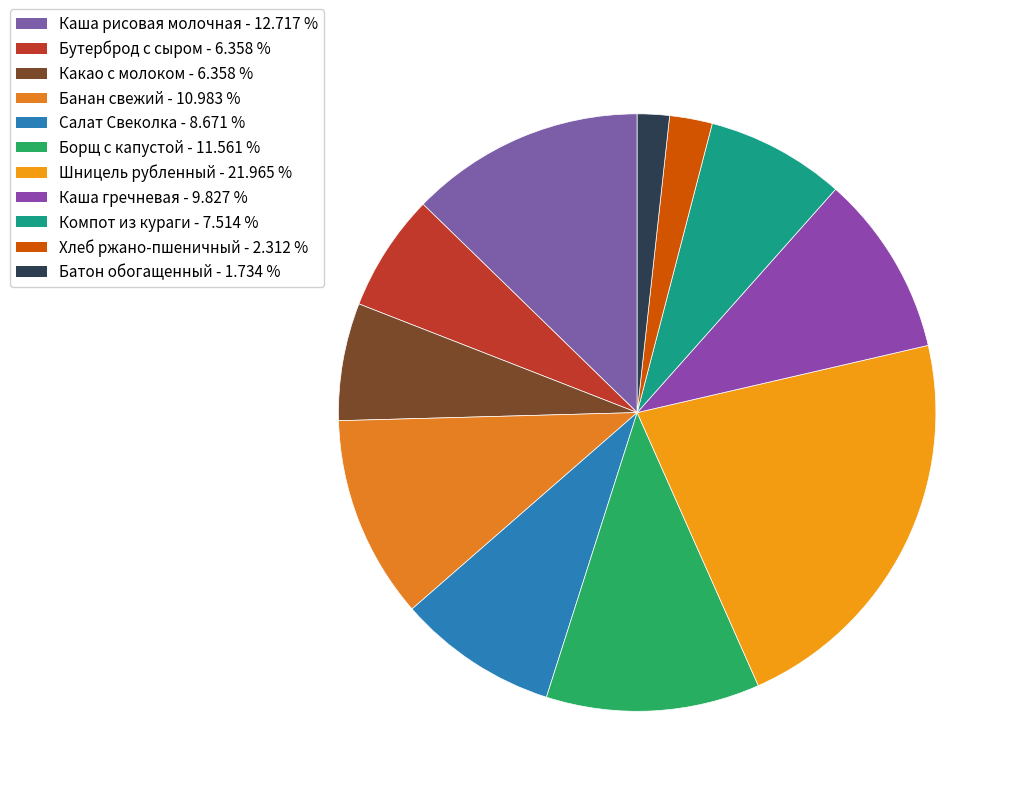

Rank the categories by value from lowest to highest.

Батон обогащенный, Хлеб ржано-пшеничный, Бутерброд с сыром, Какао с молоком, Компот из кураги, Салат Свеколка, Каша гречневая, Банан свежий, Борщ с капустой, Каша рисовая молочная, Шницель рубленный